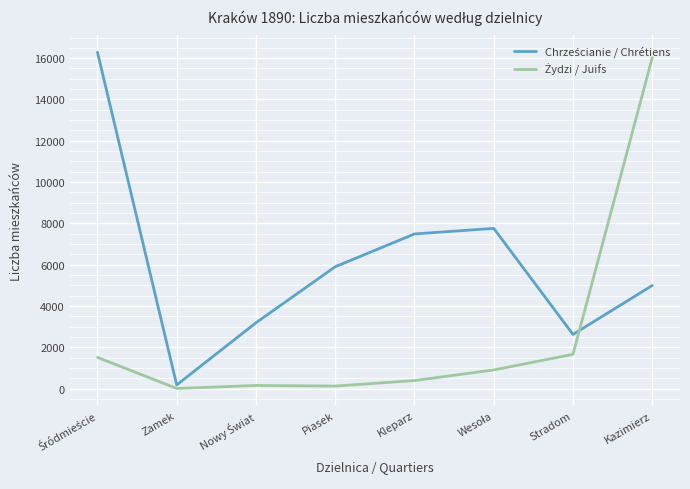

At which category is the sum across all series the highest?

Kazimierz